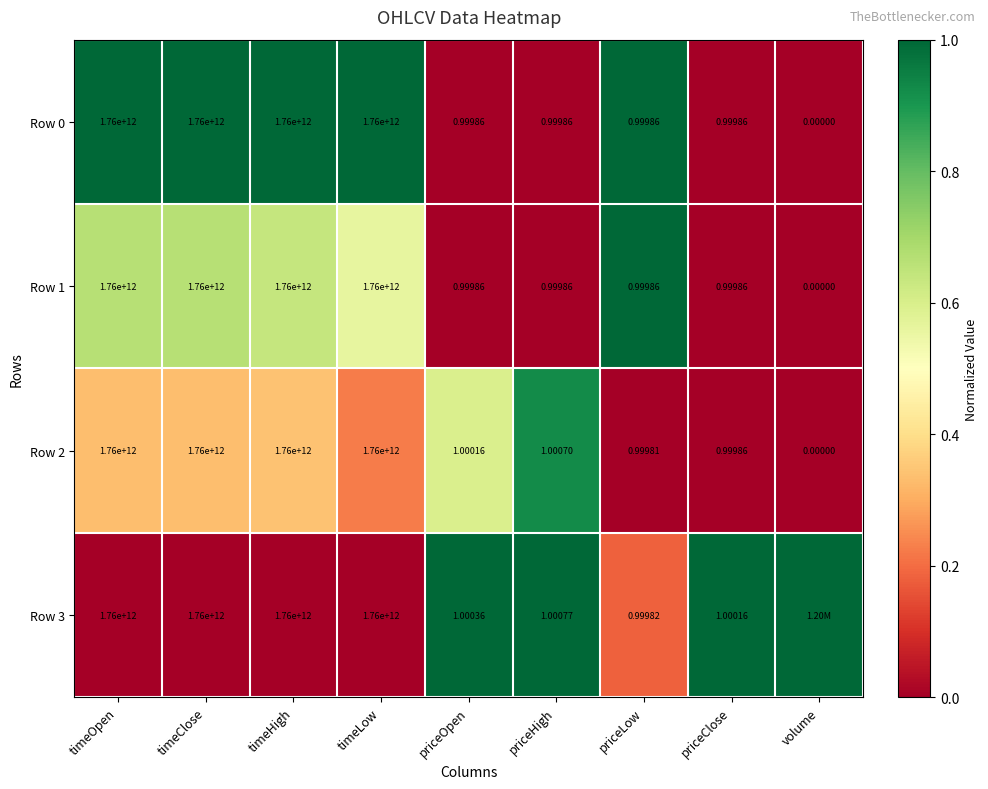

At how many categories does at least one series exceed 0?

9